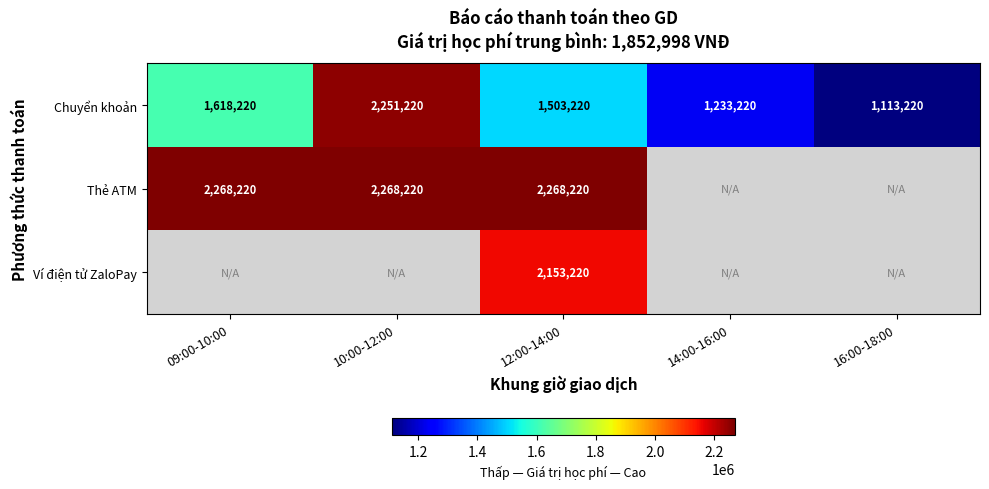

Where does the Chuyển khoản series first go above 1503220?

09:00-10:00